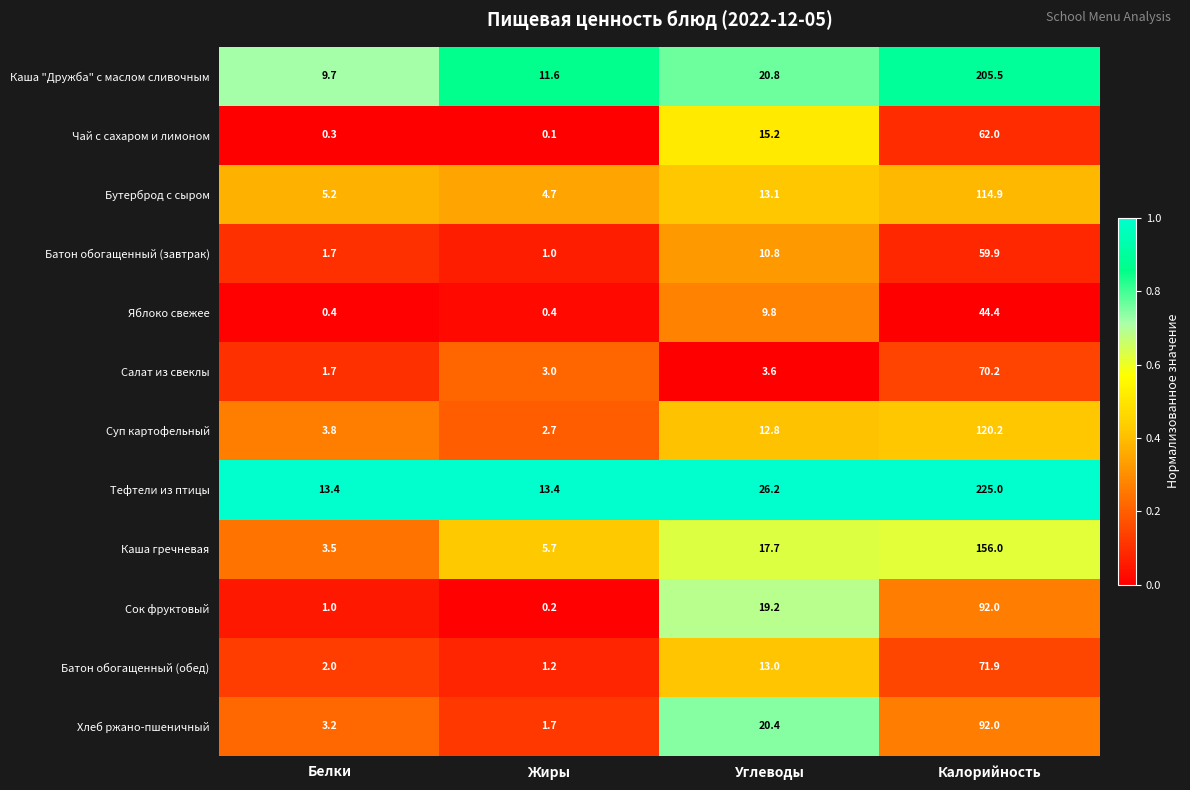

What is the spread (max minus min) of values at Калорийность?

180.6